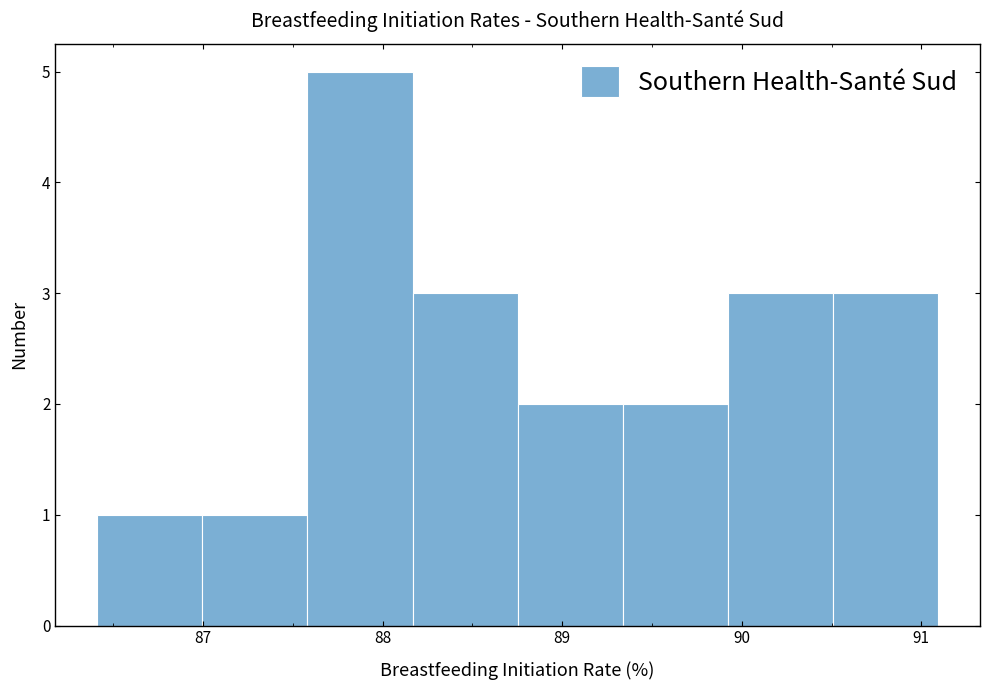

Which range on the x-axis has the tallest bar?

87.6 to 88.2